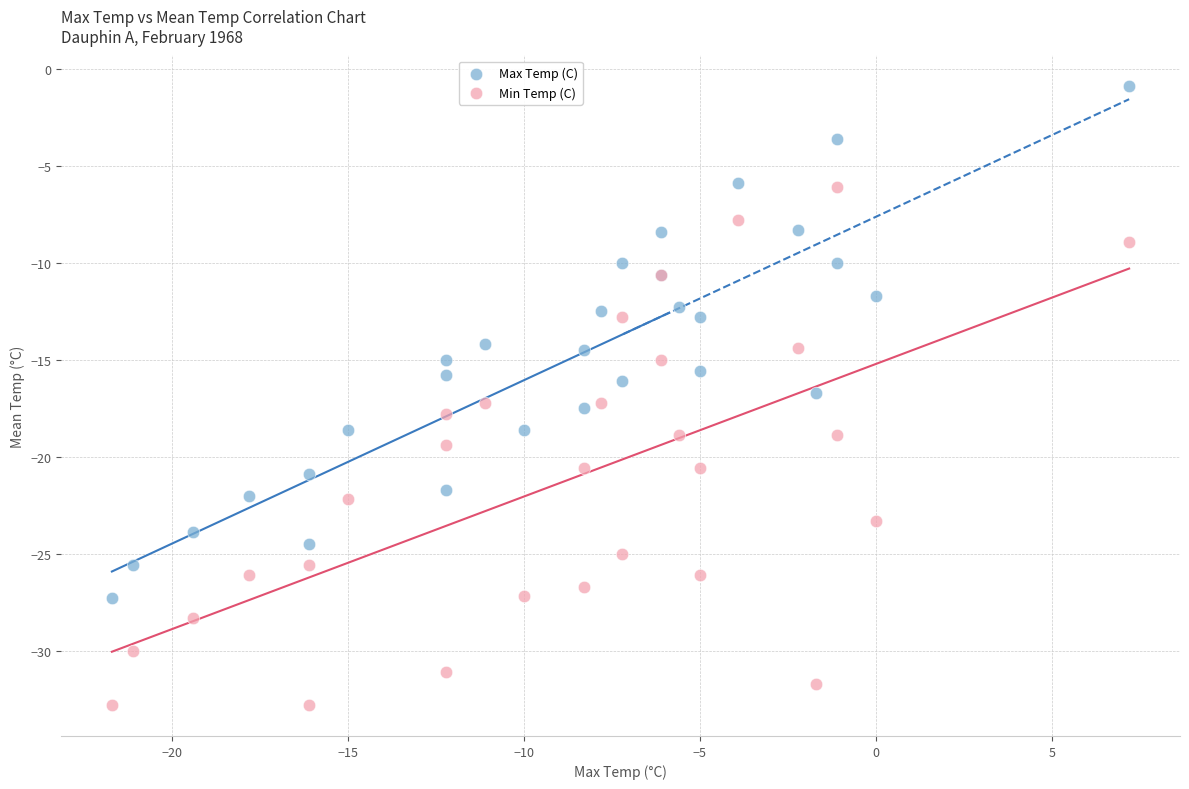

Which series contains the lowest Y value?

Min Temp (C)